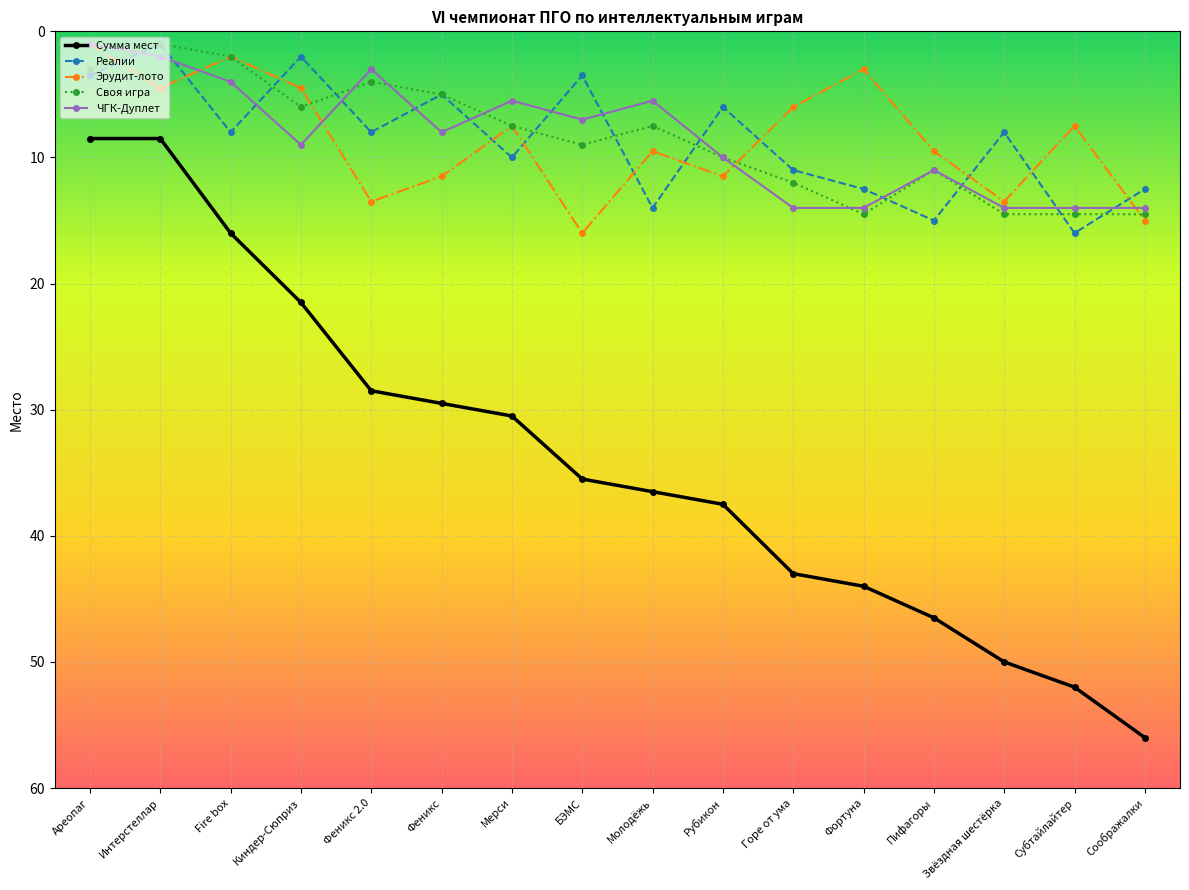

How many lines are shown in the chart?

5